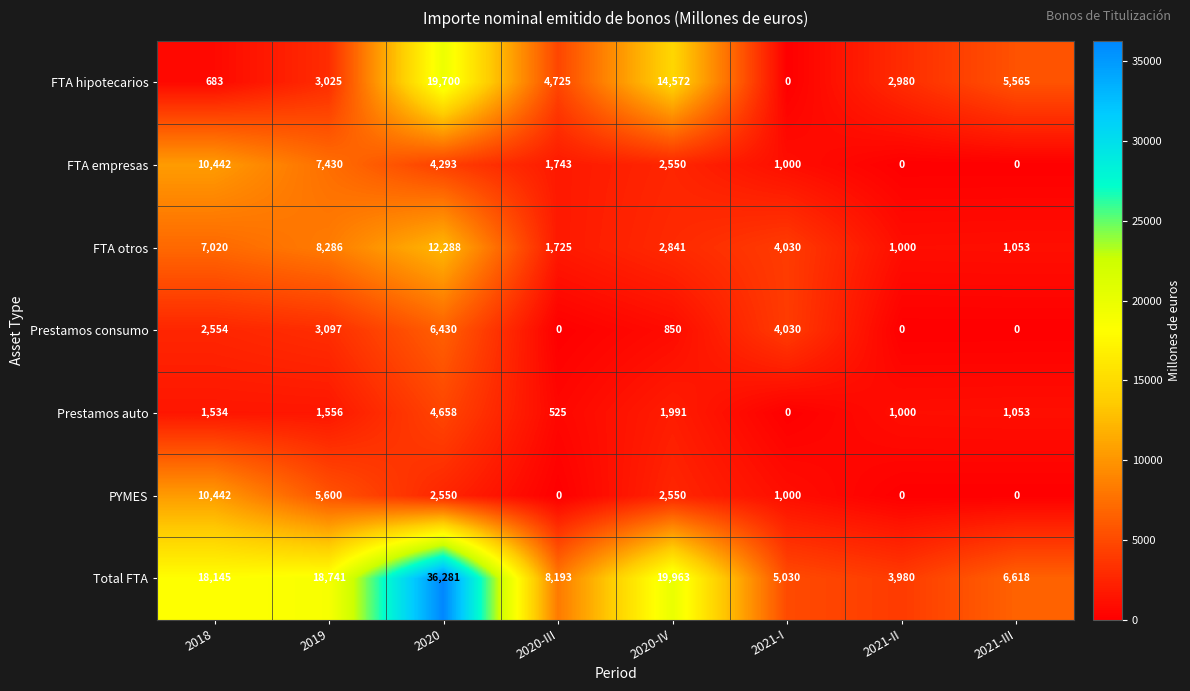

Count the number of data series in this chart.

7